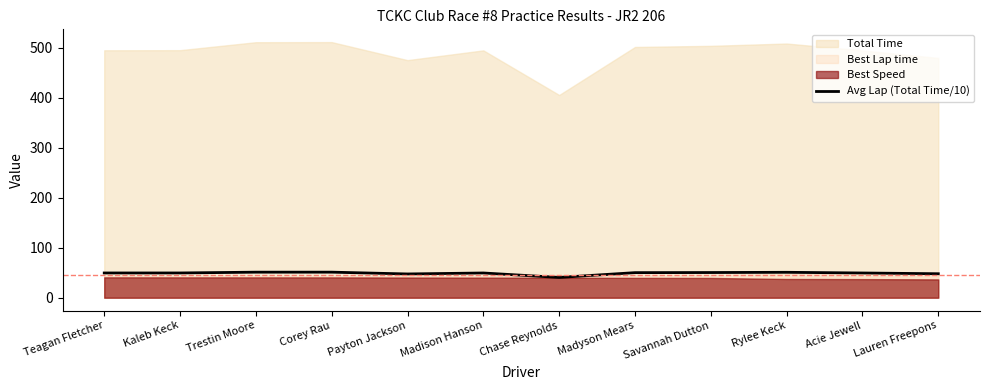

Where does the data first go above 49?

Teagan Fletcher